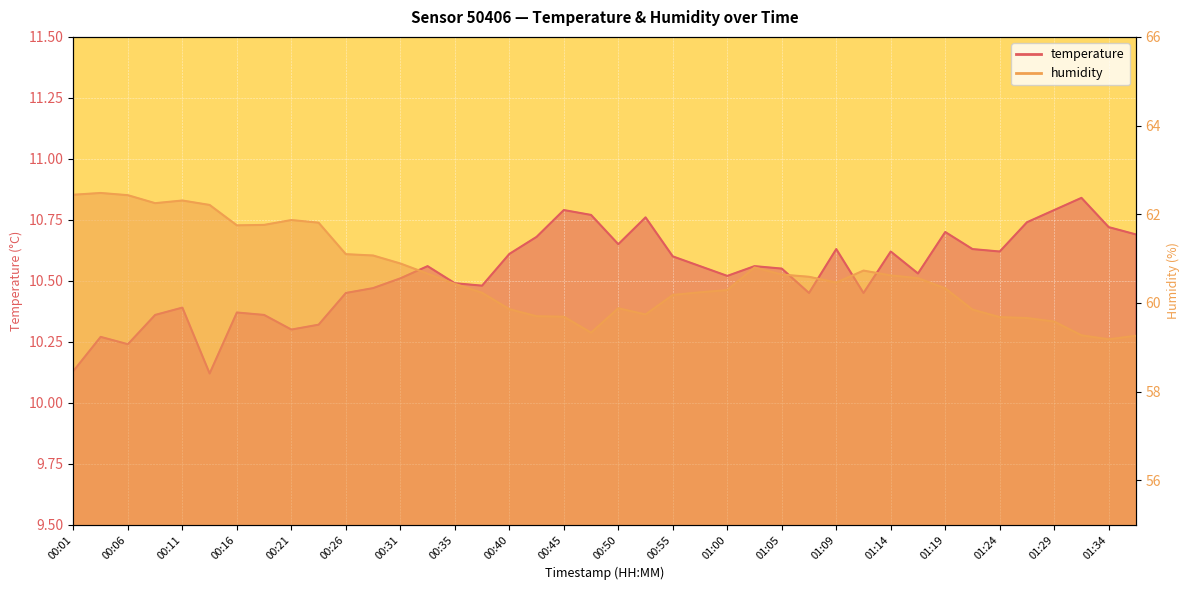

Which category has the highest value in the humidity series?

00:04